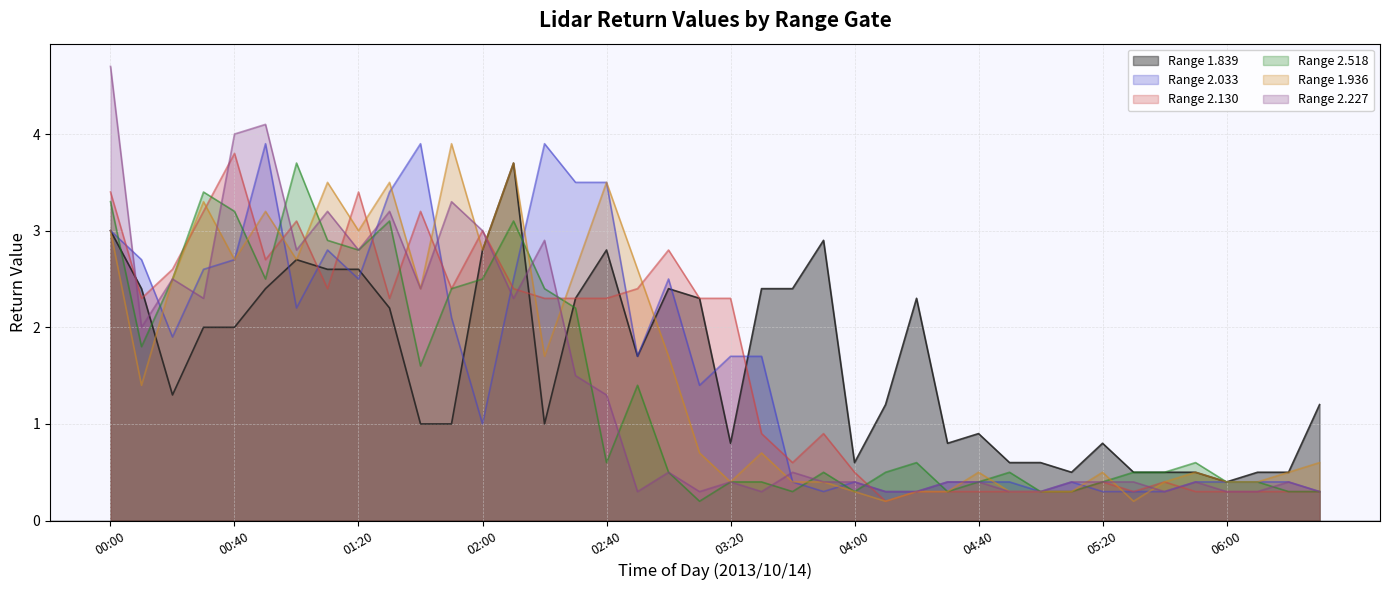

Which has a higher value, 03:20 or 01:50?

01:50